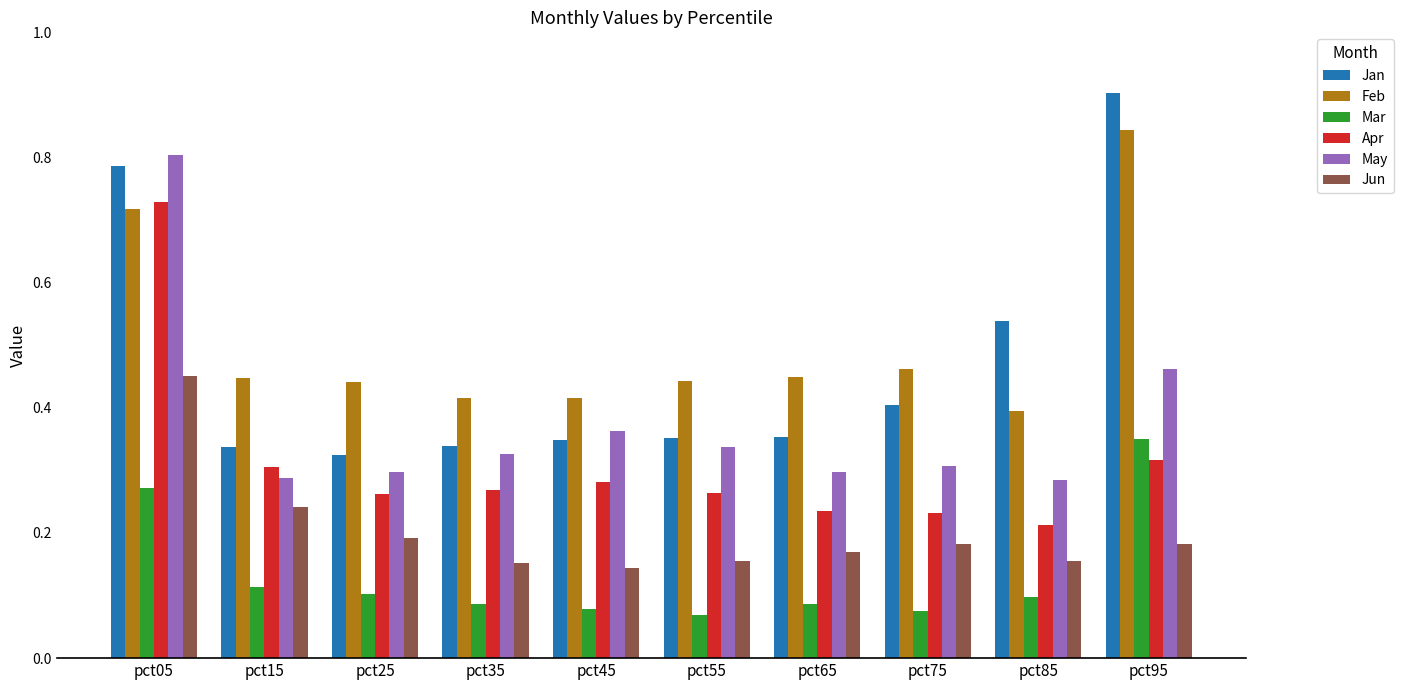

How many Jan values are between 0 and 1?

10